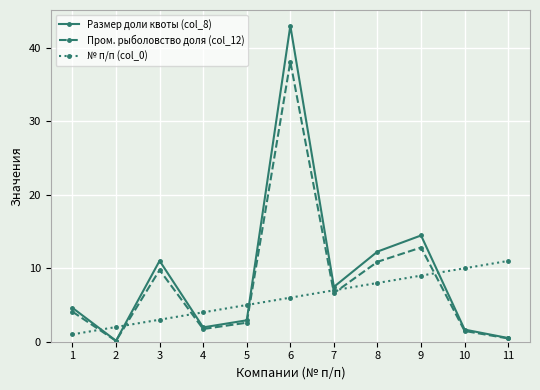

In Пром. рыболовство доля (col_12), how many points are lower than both neighbors (excluding endpoints)?

3